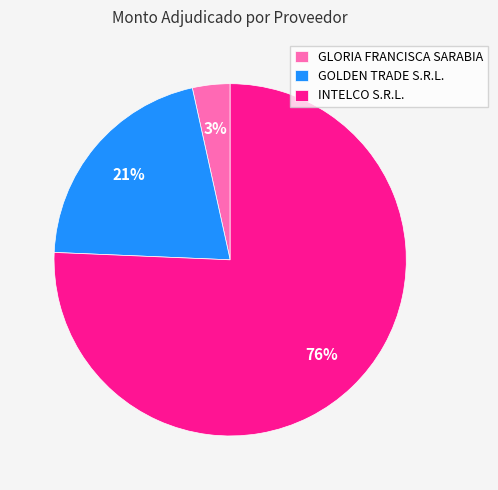

True or false: GLORIA FRANCISCA SARABIA accounts for 12% of the total.

False